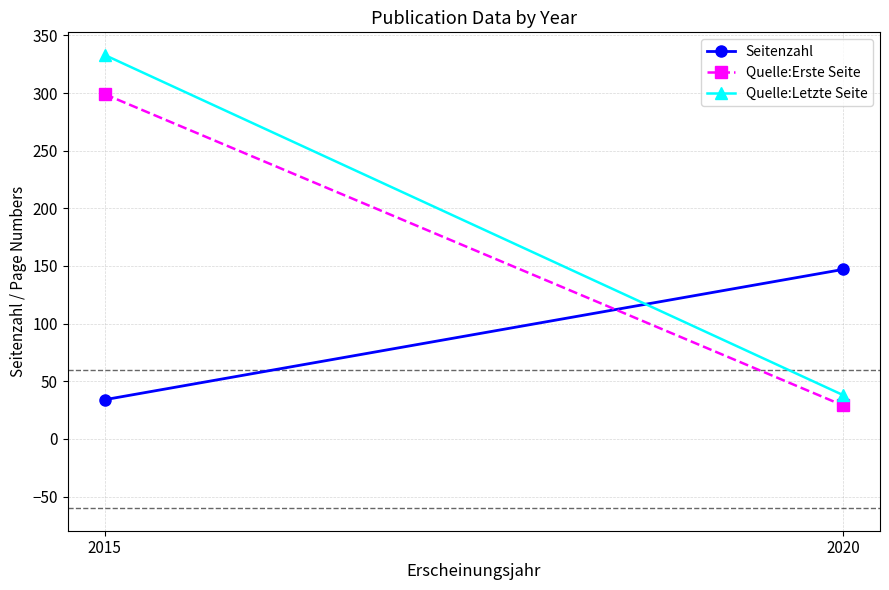

How many data points in Quelle:Letzte Seite are less than 333?

1